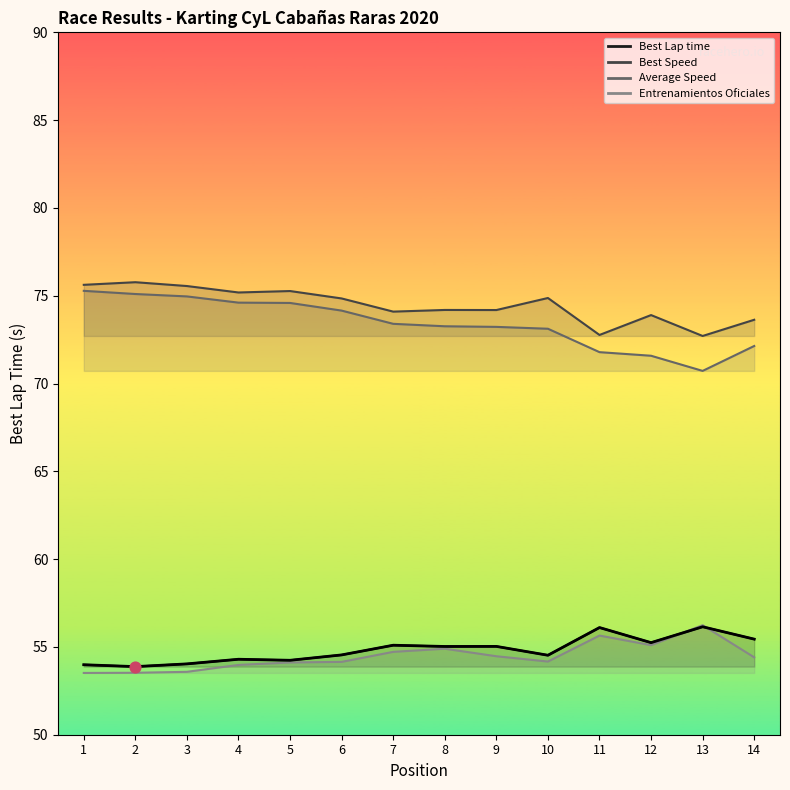

Which has a higher value, 5 or 7?

7